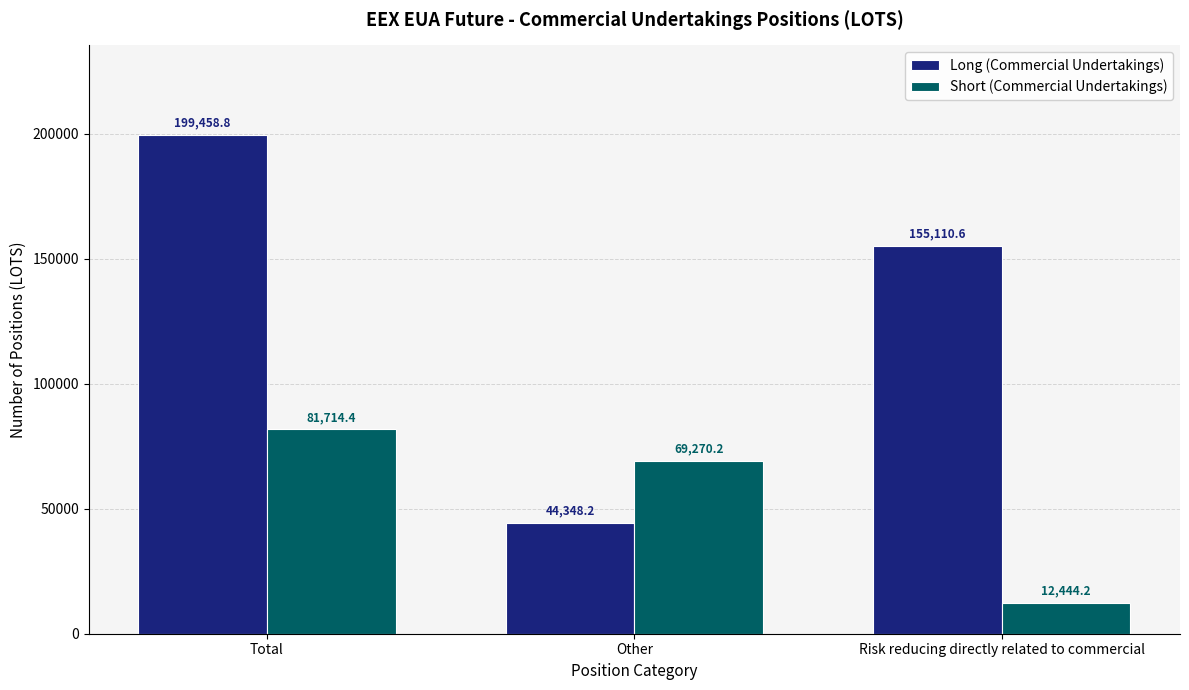

How many categories are shown in the chart?

3